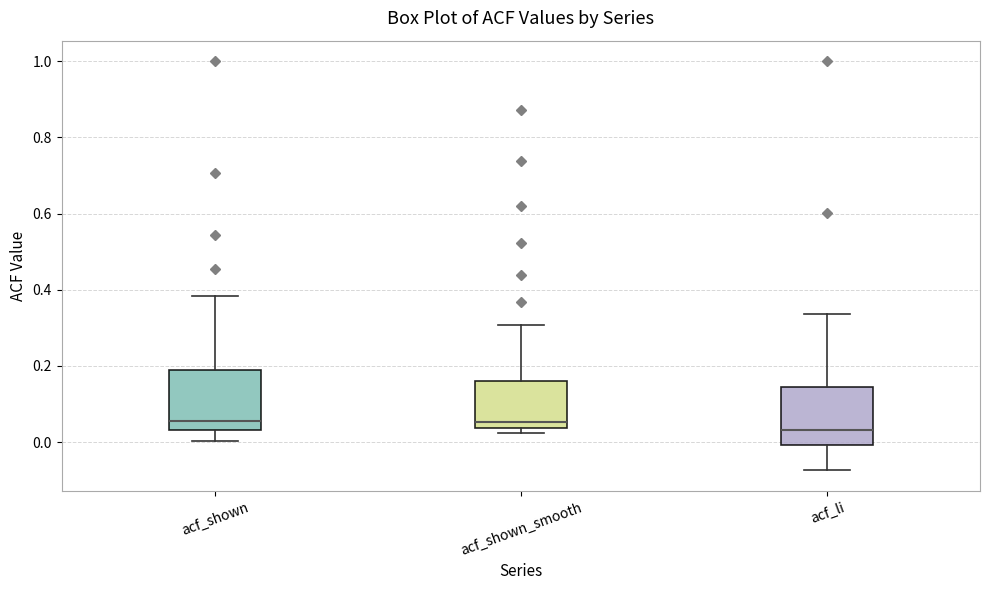

Reading left to right, transcribe this box plot: for each box, give where its median line is, the range the box spans, and where its two whiskers end, as read against the y-axis. The values are not printed on the chart, so give them approximately, as read against the axis.

acf_shown: median 0.06, box 0.04 to 0.20, whiskers 0.00 to 0.38
acf_shown_smooth: median 0.06, box 0.04 to 0.16, whiskers 0.02 to 0.30
acf_li: median 0.04, box 0.00 to 0.14, whiskers -0.08 to 0.34